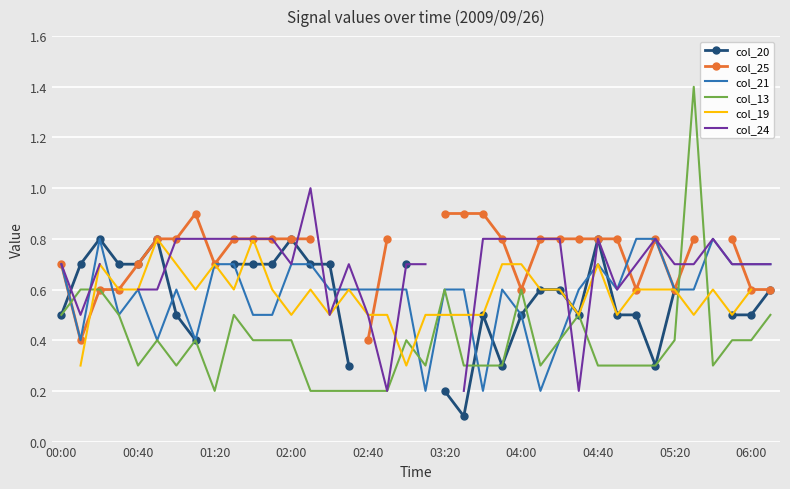

Is this an area chart (filled region under the line)?

No